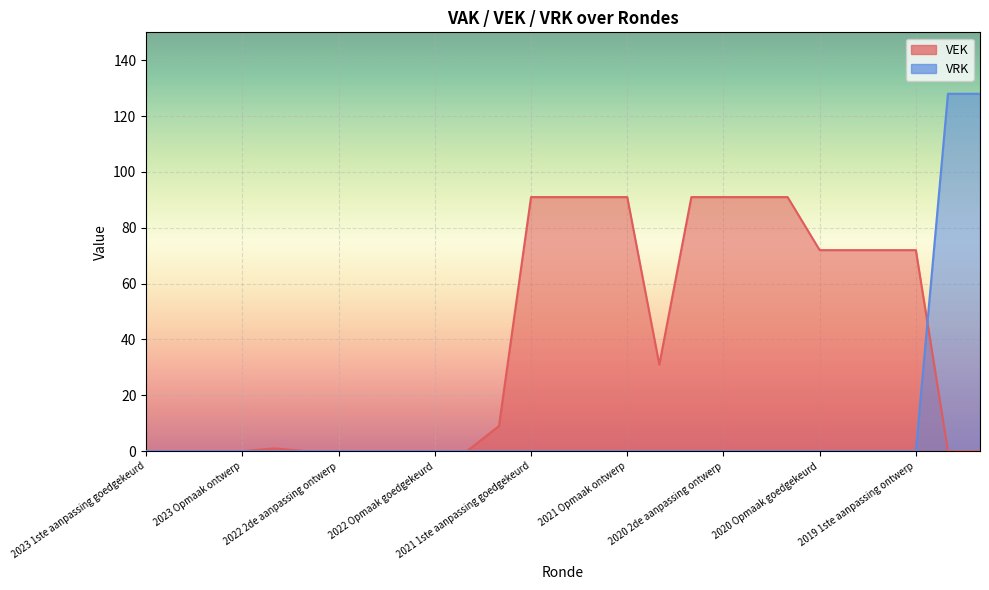

How many data points in VEK are above 9?

13